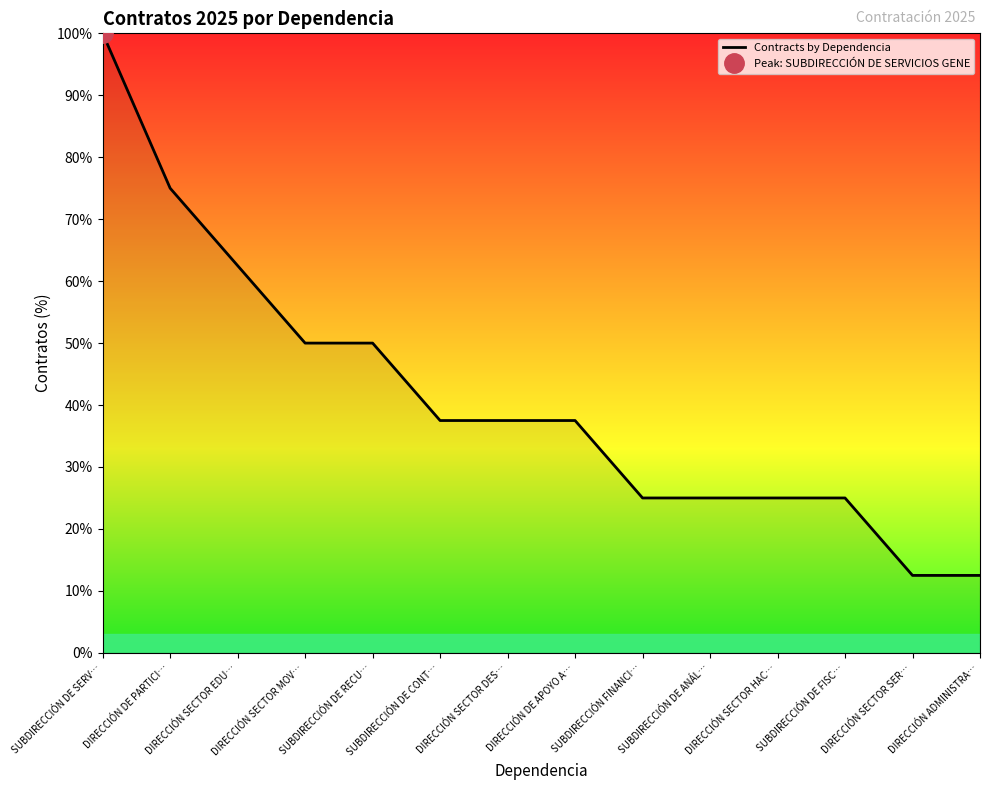

How many data points does each series have?

14